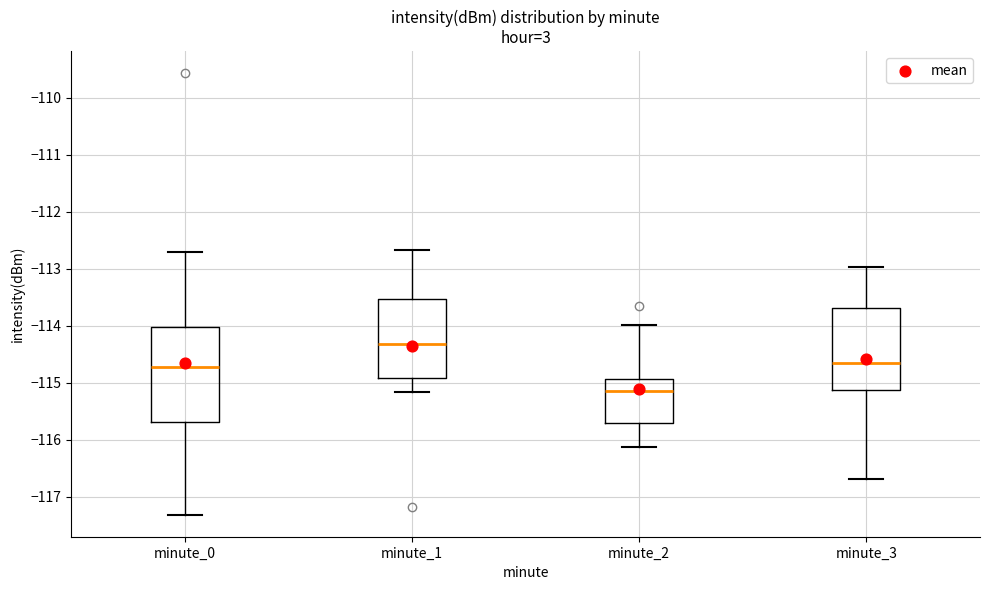

Reading left to right, read every box against the y-axis: the position of its median line, the range the box covers, and the ends of its whiskers. The values are not printed on the chart, so give them approximately, as read against the axis.

minute_0: median -114.7, box -115.7 to -114.0, whiskers -117.3 to -112.7
minute_1: median -114.3, box -114.9 to -113.5, whiskers -115.2 to -112.7
minute_2: median -115.1, box -115.7 to -114.9, whiskers -116.1 to -114.0
minute_3: median -114.7, box -115.1 to -113.7, whiskers -116.7 to -113.0